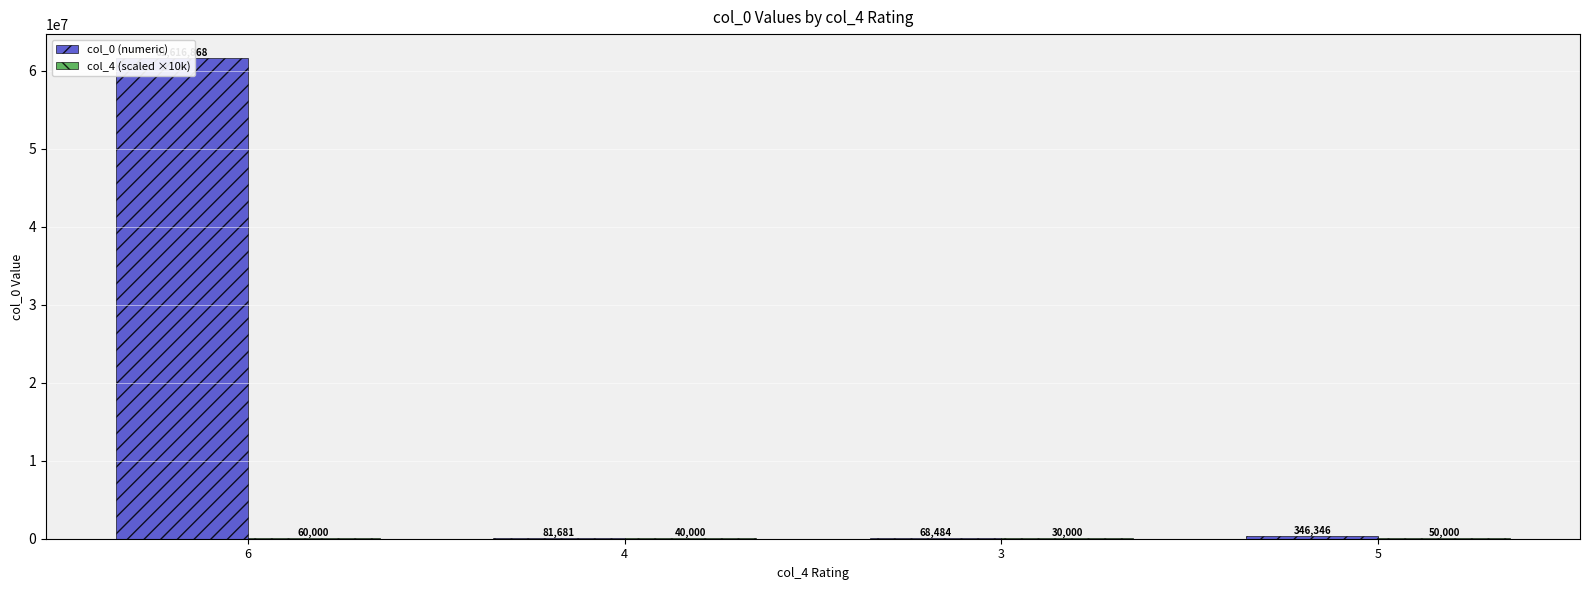

Is it true that col_4 (scaled ×10k) equals 44551 at 3?

False